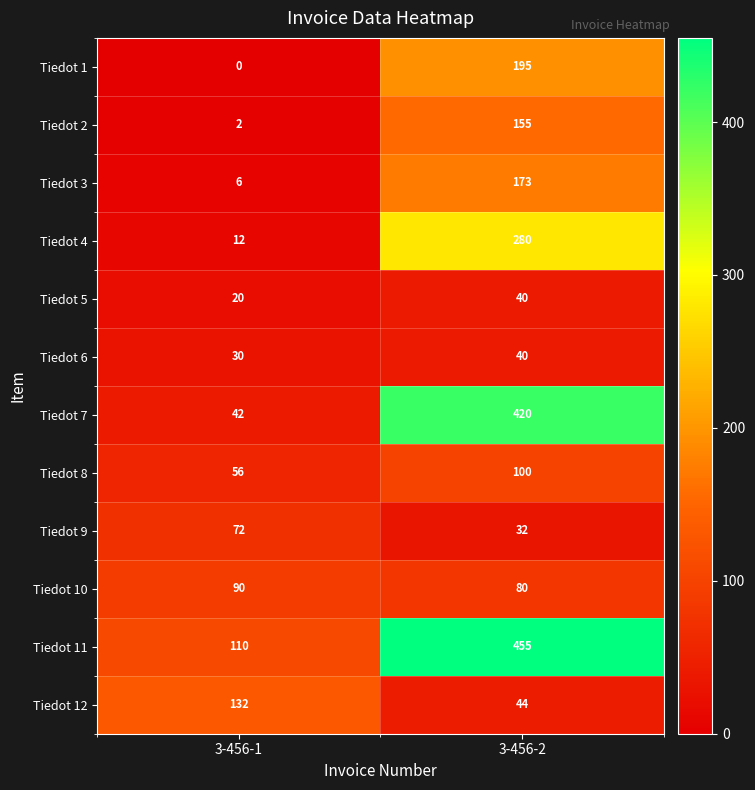

Which series has the widest spread of values?

Tiedot 7